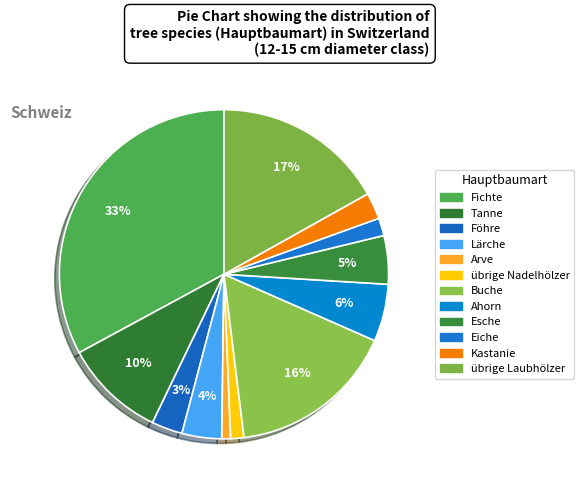

Is there any slice that represents more than half of the pie?

No